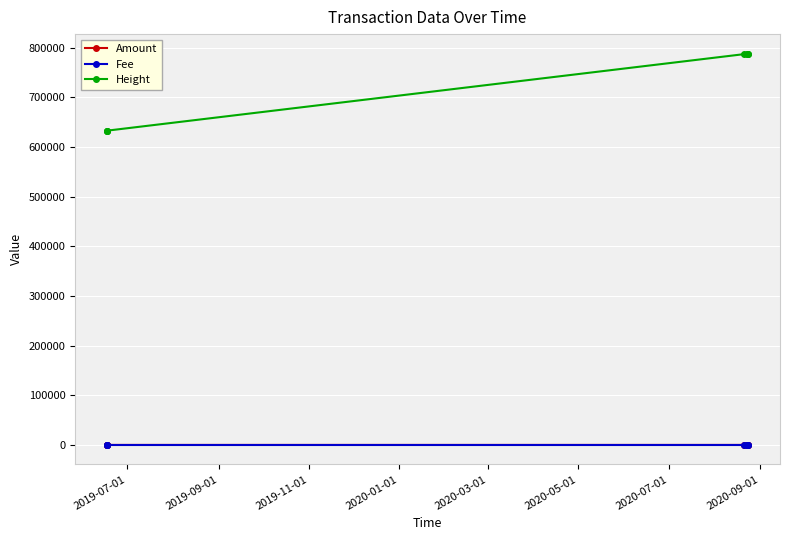

What is the sum of the Height values at 2020-01-01 and 2019-07-01?

1419556.0